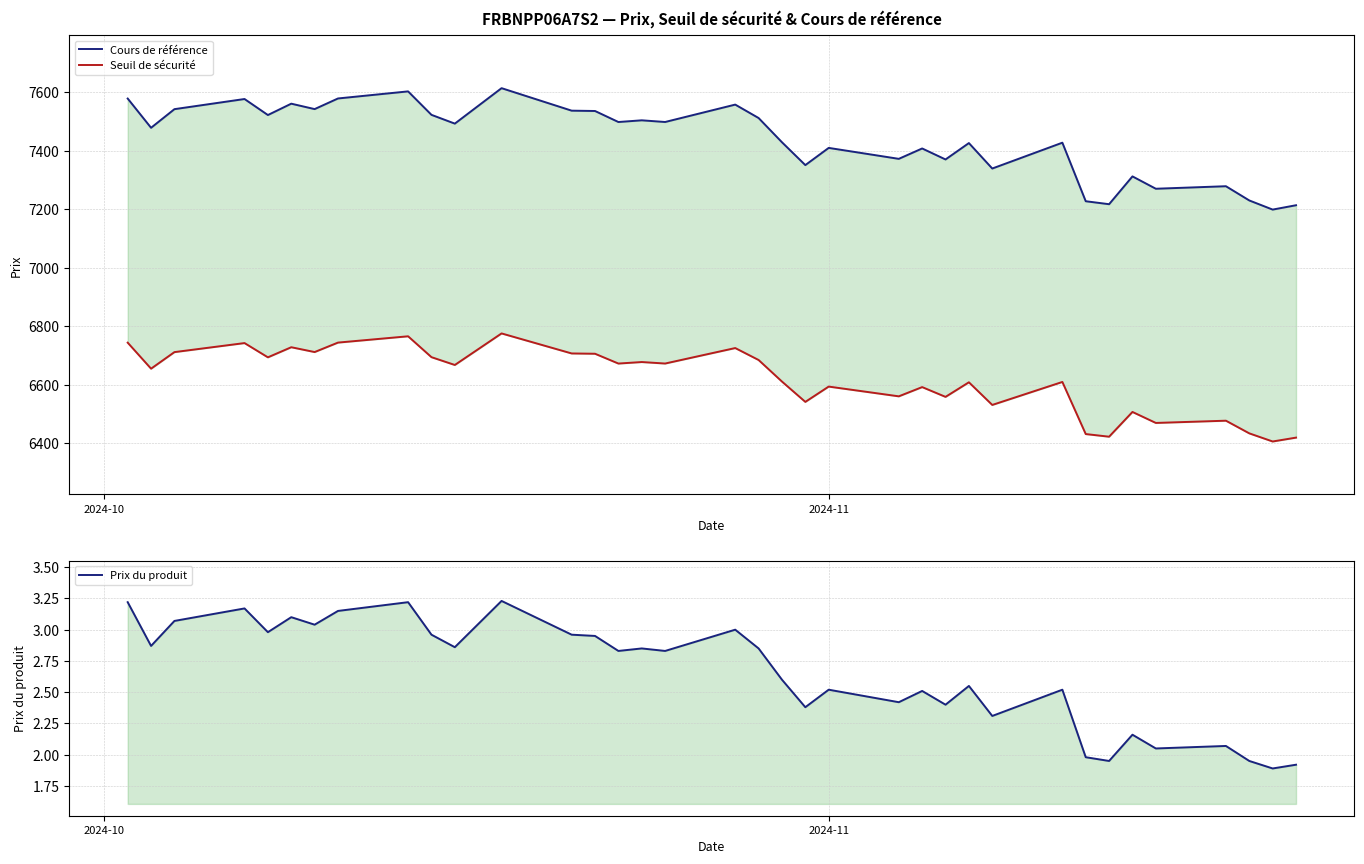

Rank the series by their maximum value, from highest to lowest.

Cours de référence, Seuil de sécurité, Prix du produit